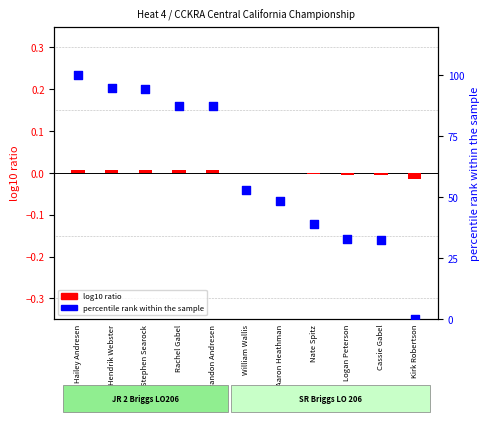

Is the value of log10 ratio at Stephen Searock greater than the value of percentile rank within the sample at Aaron Heathman?

No